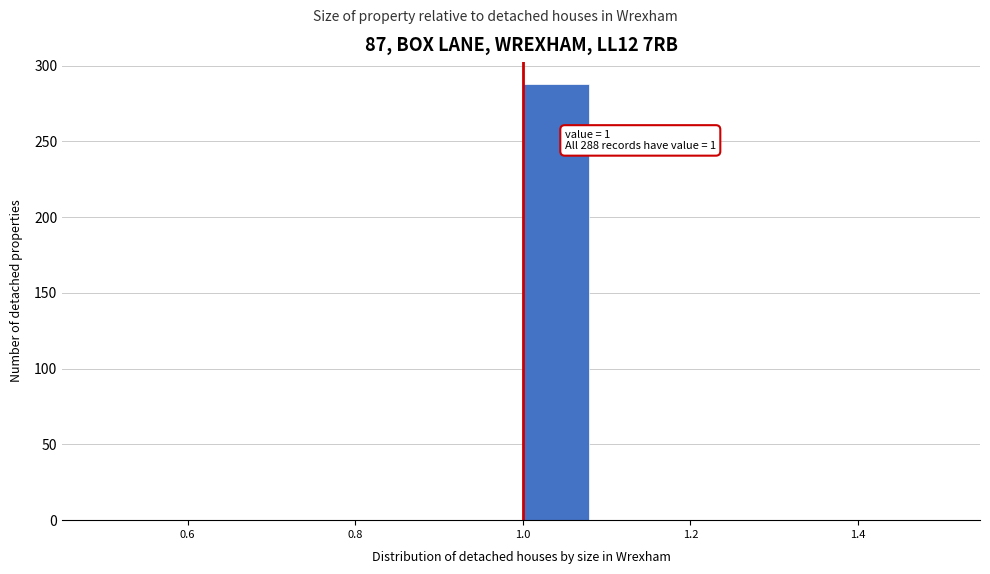

Which range on the x-axis has the tallest bar?

1.00 to 1.08